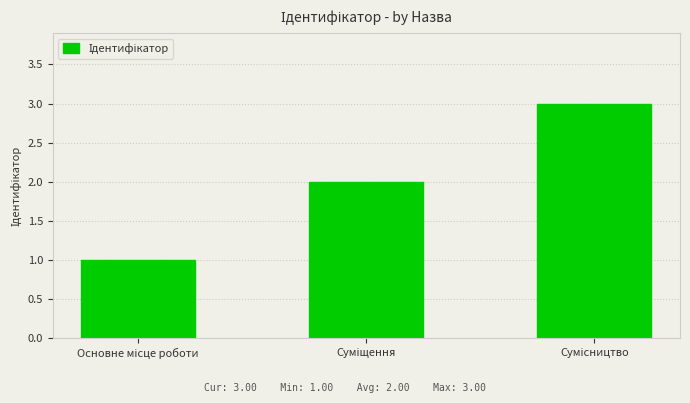

How many values are between 1 and 3?

3